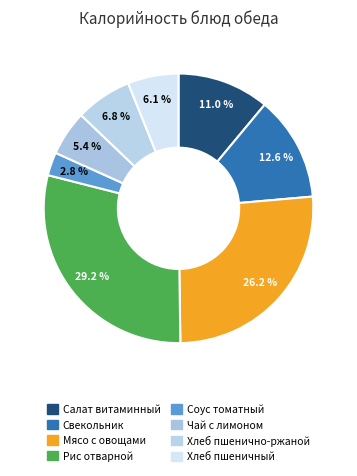

What percentage is the Чай с лимоном slice, to the nearest percent?

5%